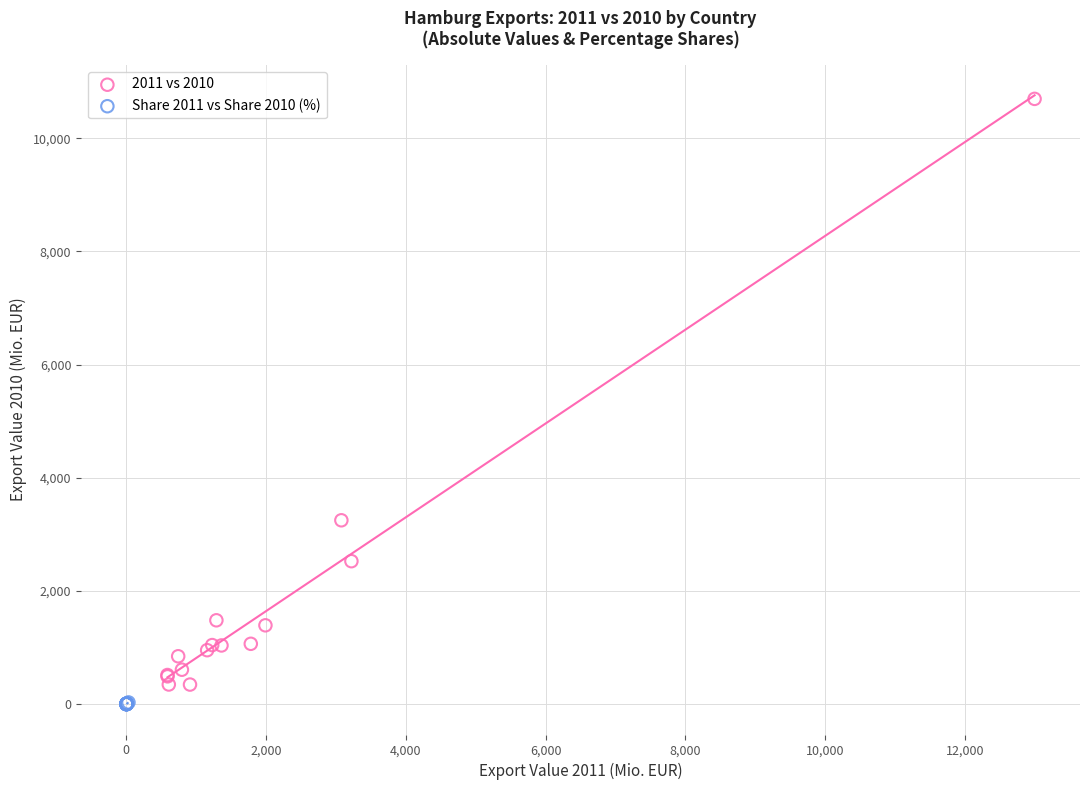

Which series has the largest Y range (max minus min)?

2011 vs 2010